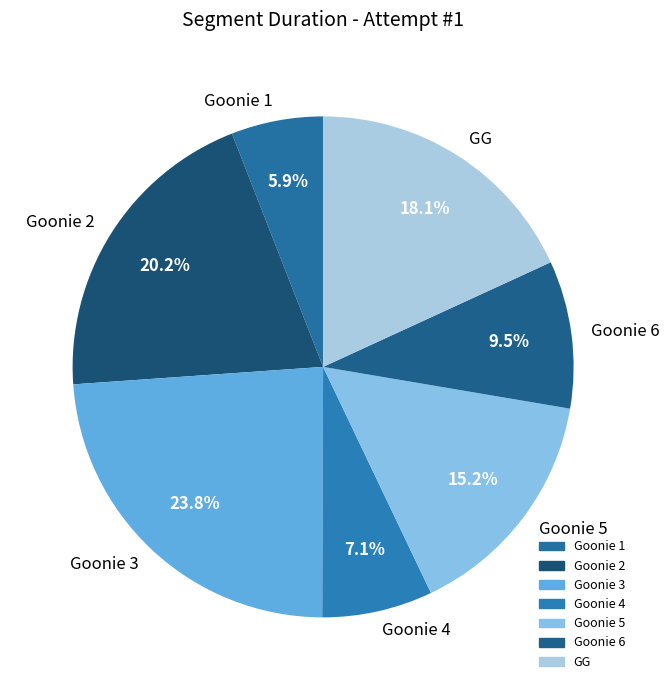

To the nearest percent, what is the average slice percentage?

14%